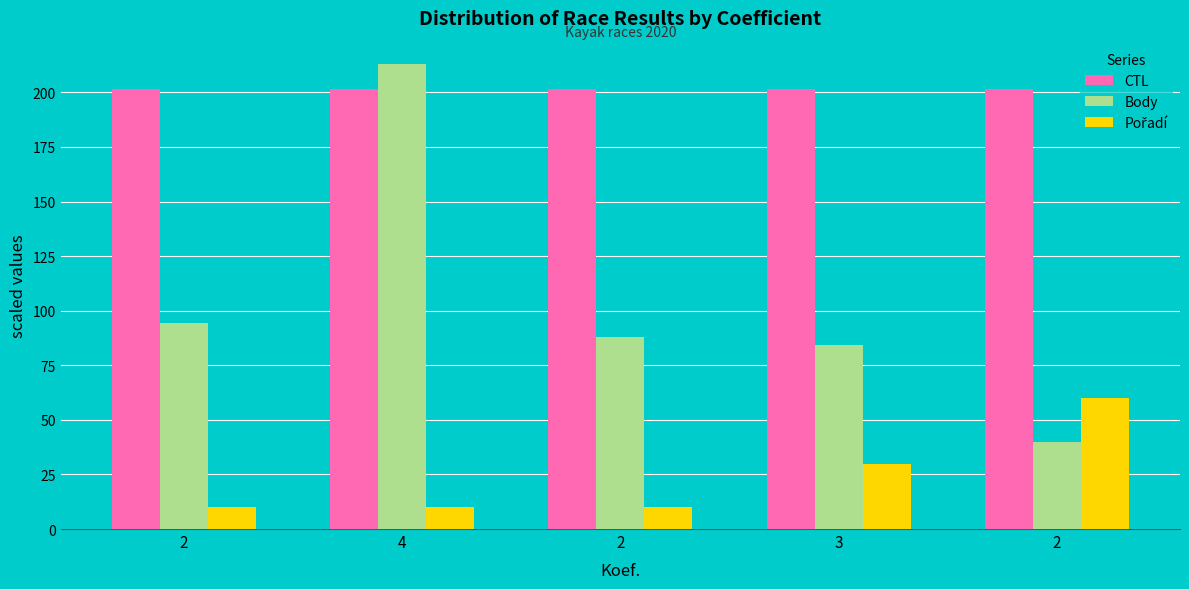

The value of Body at 2 is 40.9. True or false?

False